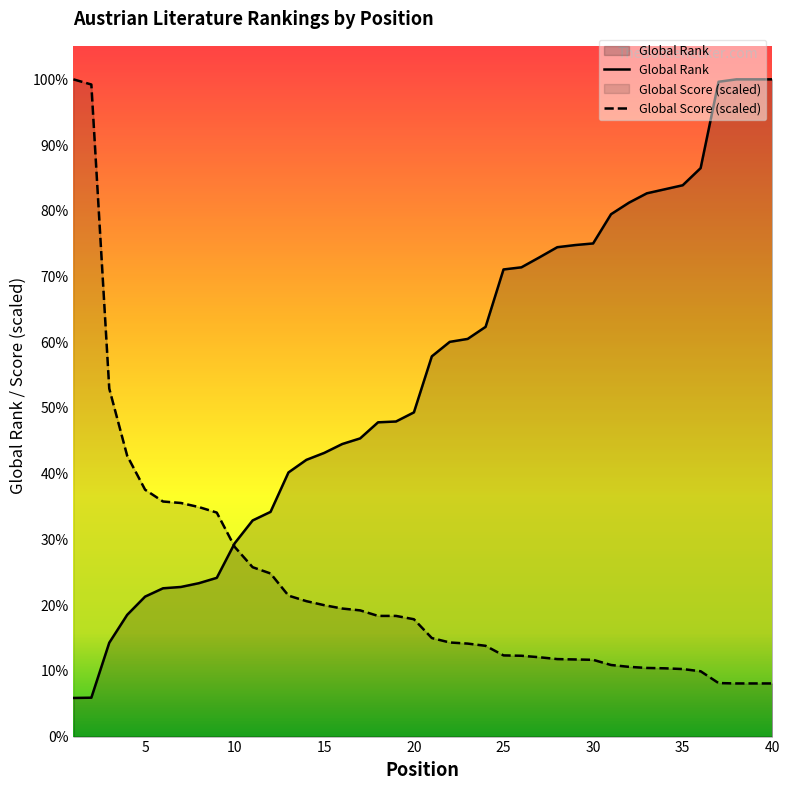

Is it true that Global Rank equals 1742.0 at 25?

True